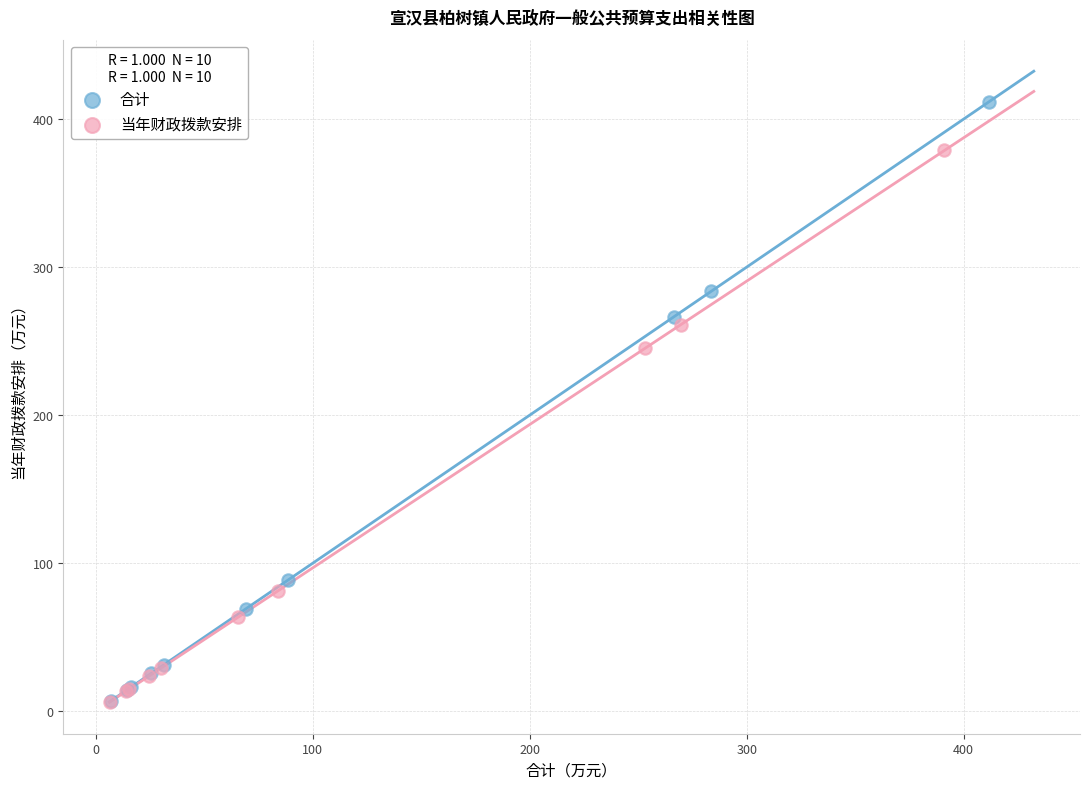

Which series reaches the maximum Y coordinate?

合计